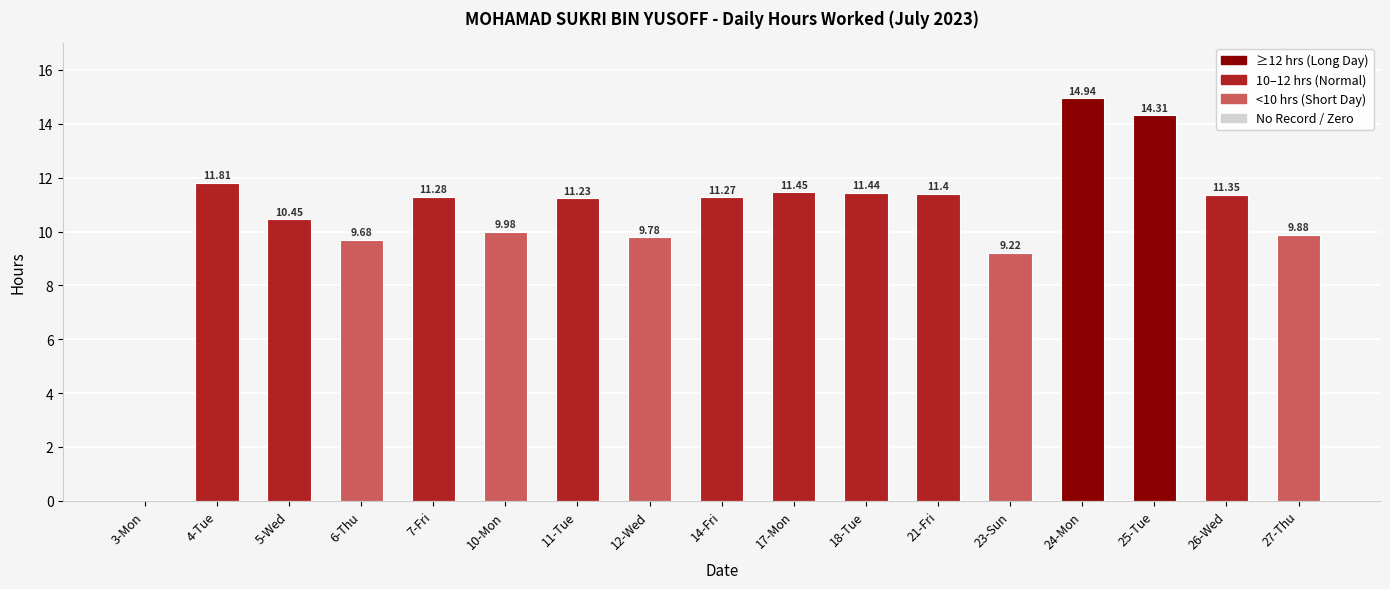

Which has a higher value, 7-Fri or 23-Sun?

7-Fri